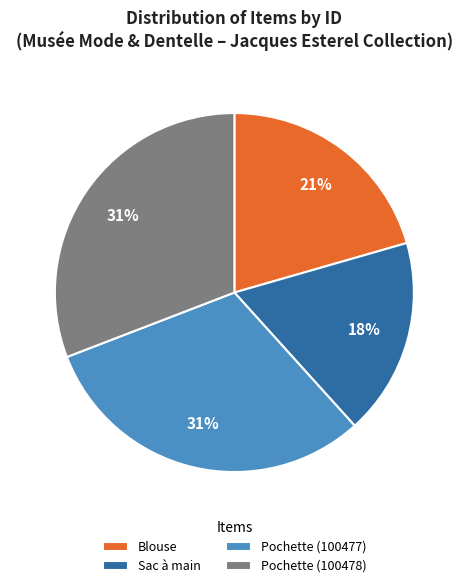

True or false: Blouse accounts for 21% of the total.

True